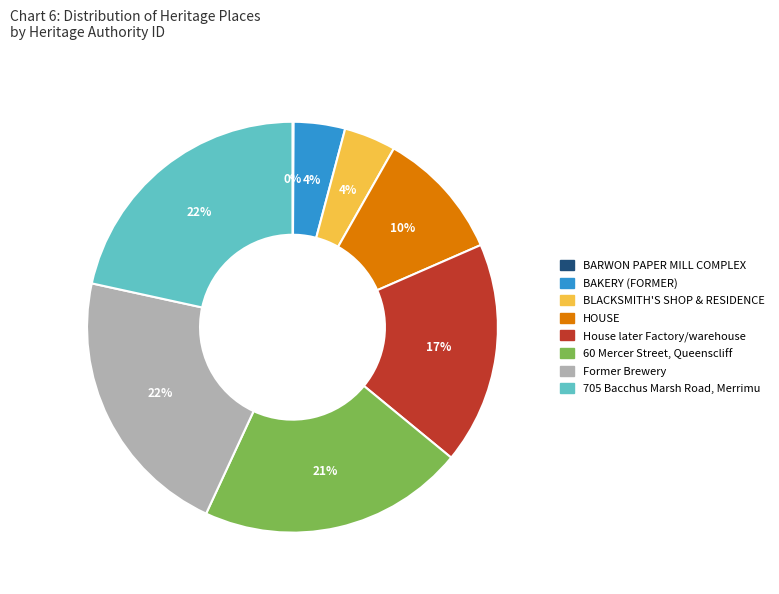

To the nearest percent, what portion does BLACKSMITH'S SHOP & RESIDENCE represent?

4%